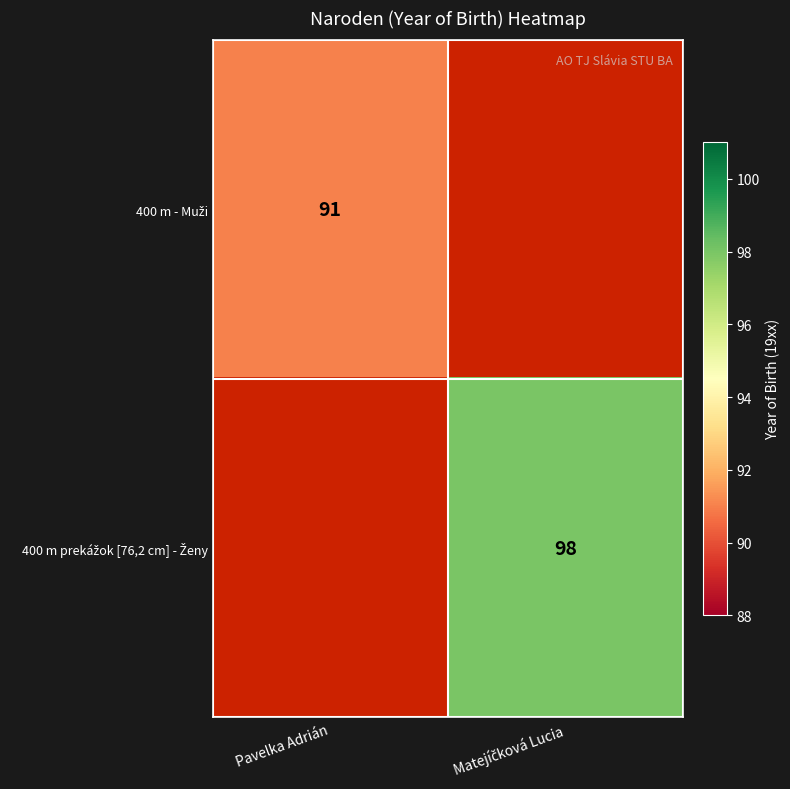

How many distinct data groups are displayed?

2